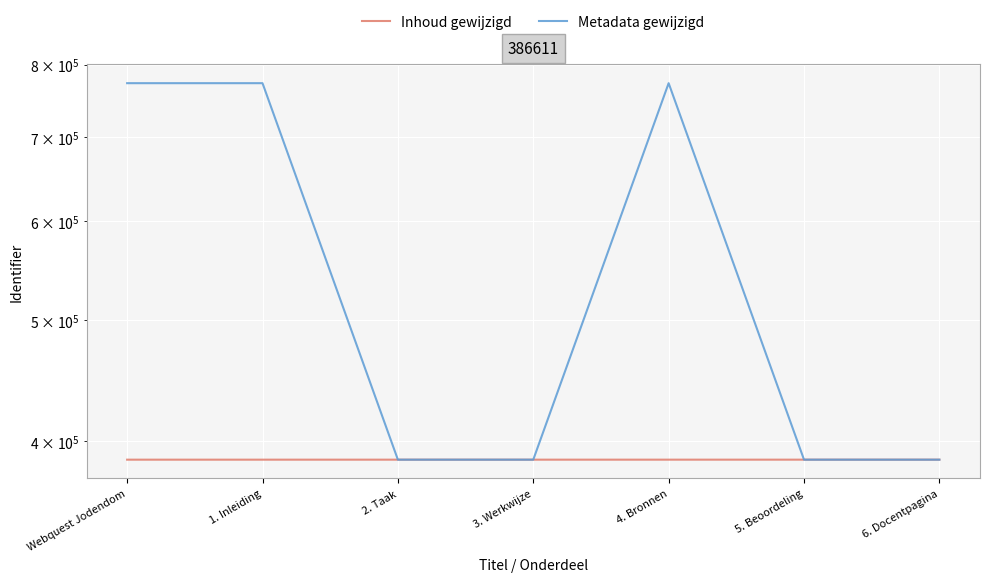

What is the lowest value of the Metadata gewijzigd series?

386614